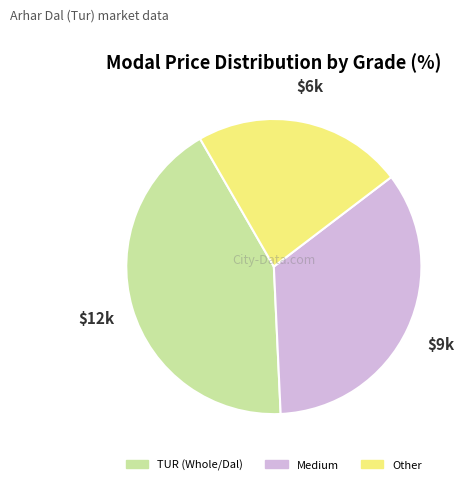

Is there any slice that represents more than half of the pie?

No